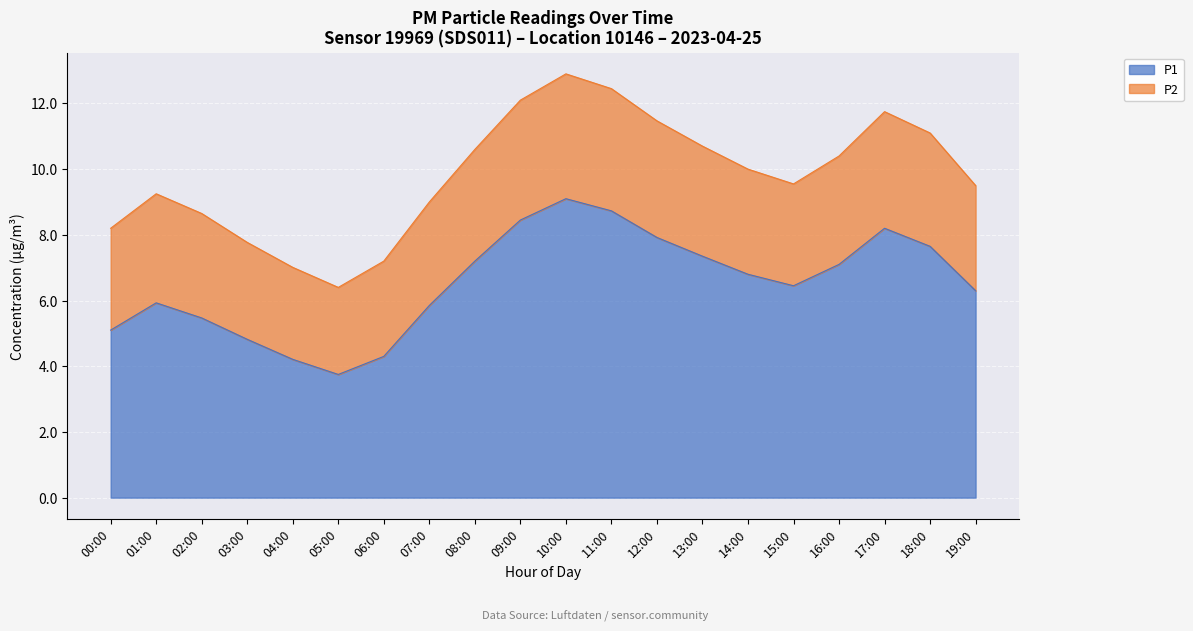

The value of P1 at 03:00 is 4.8. True or false?

True